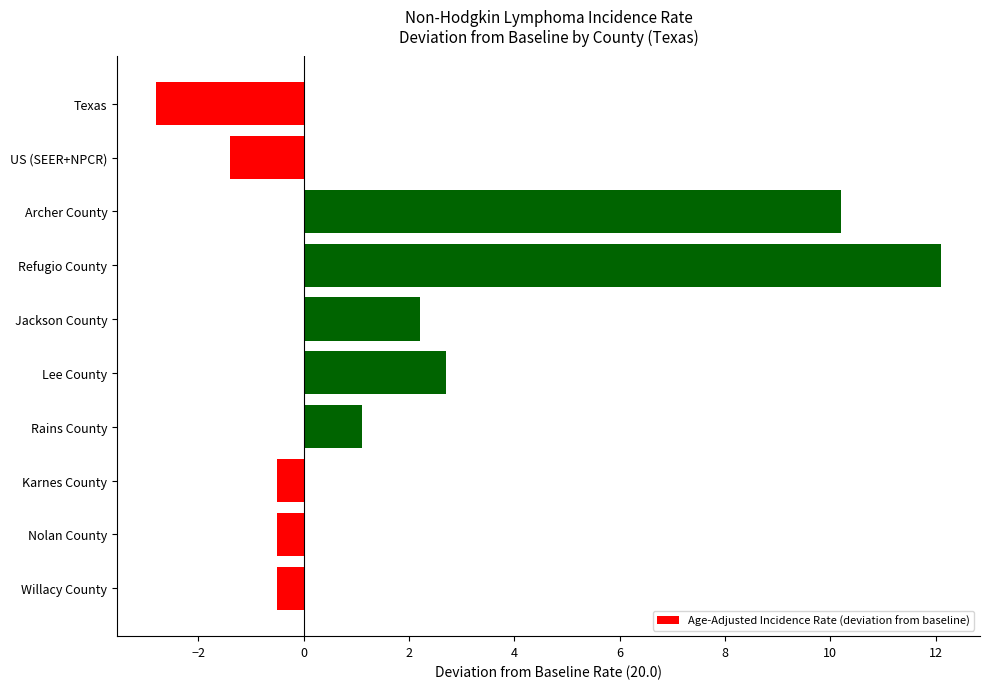

What is the sum of the values at Lee County and Refugio County?

14.8